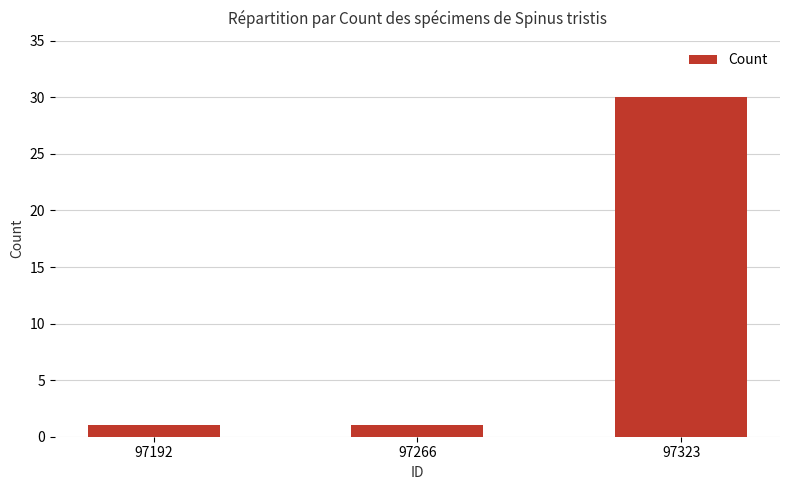

Is it true that the value at 97192 is 1?

True